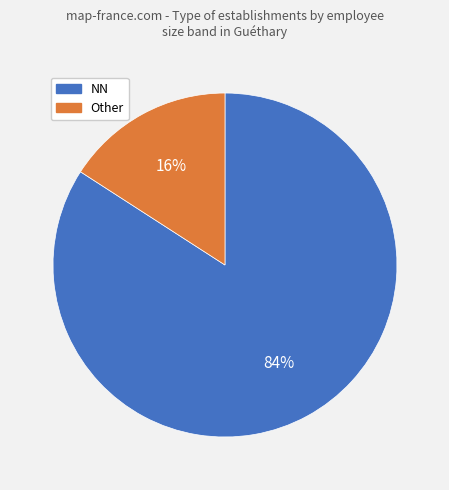

Does any single category account for the majority?

Yes